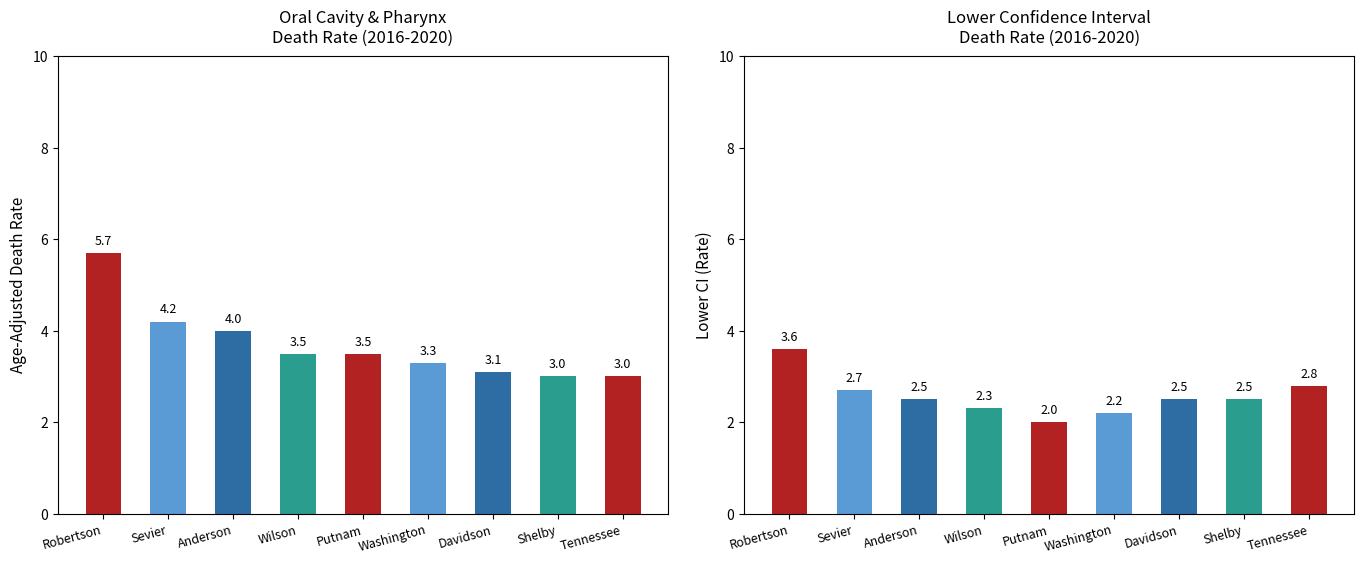

Rank the series at Davidson from lowest to highest value.

Lower CI (Rate), Age-Adjusted Death Rate